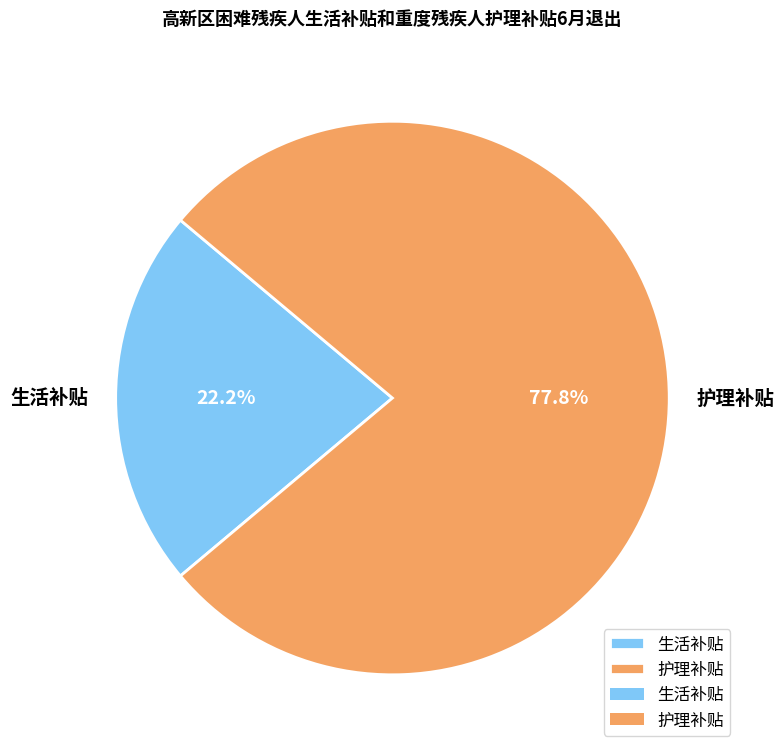

Is the sum of 生活补贴 and 护理补贴 greater than half?

Yes